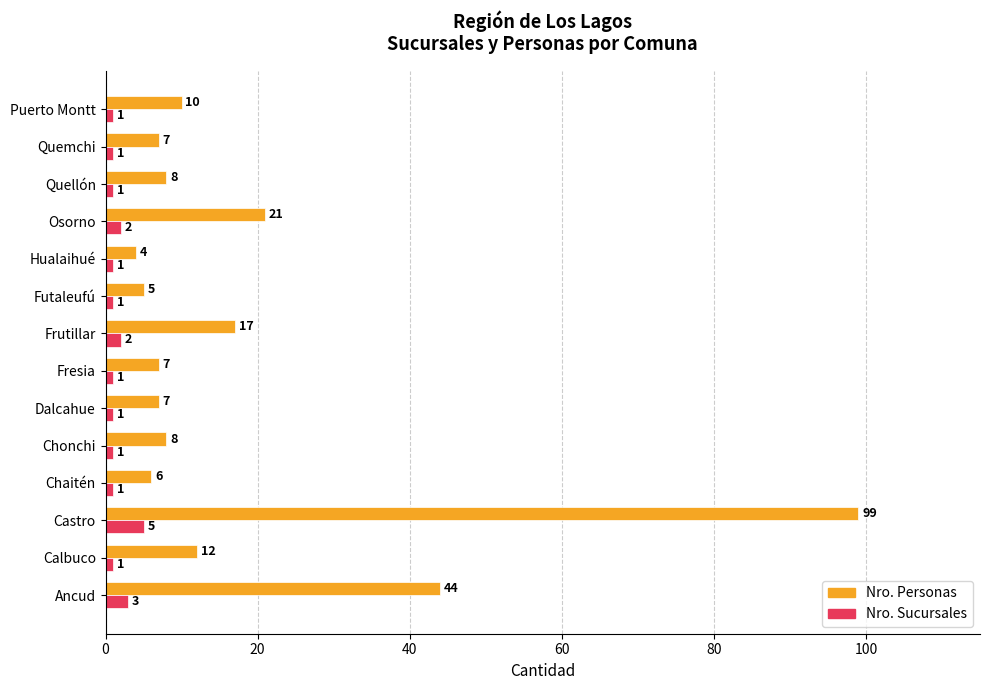

The Nro. Personas series shows 4 at Calbuco. True or false?

False